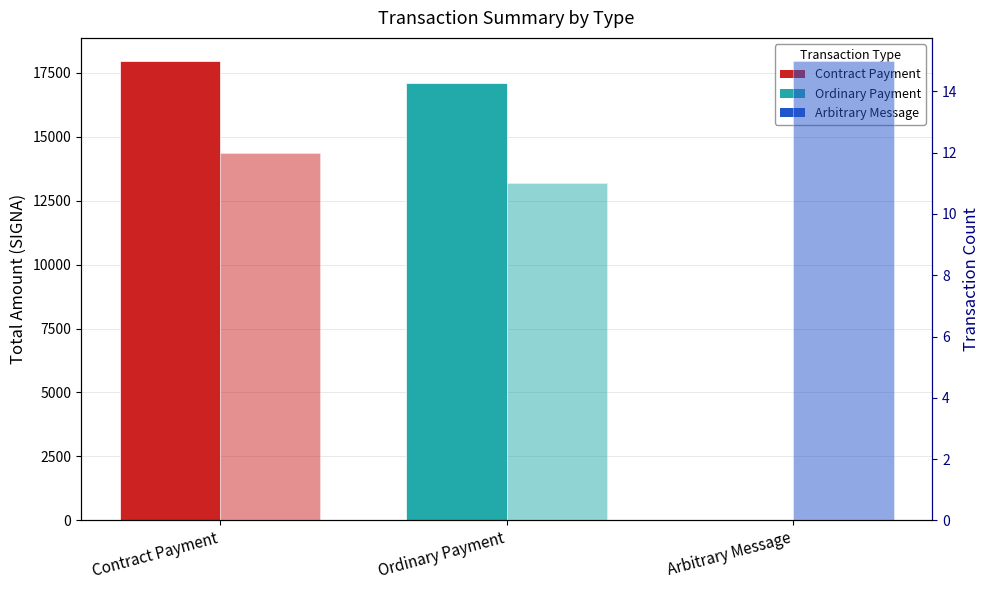

Rank the series by their maximum value, from lowest to highest.

Transaction Count, Total Amount